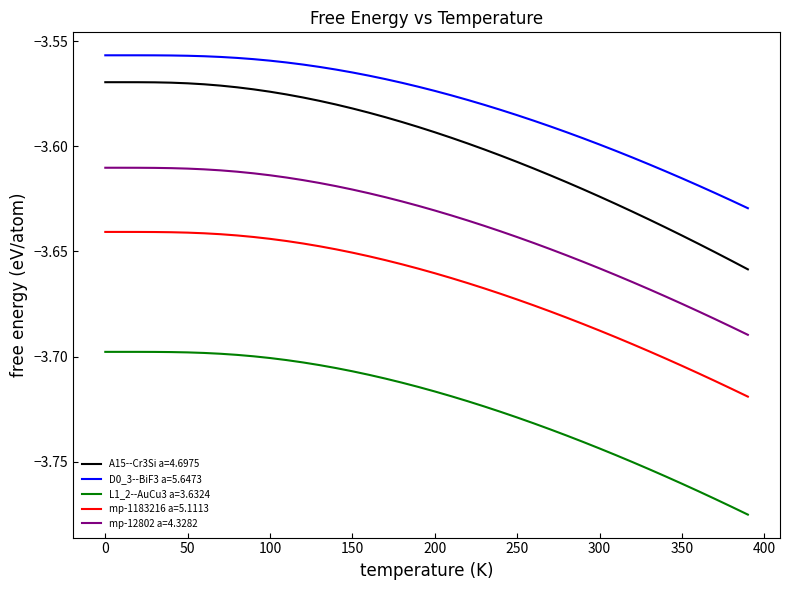

List the series in order of their peak value, highest first.

D0_3--BiF3 a=5.6473, A15--Cr3Si a=4.6975, mp-12802 a=4.3282, mp-1183216 a=5.1113, L1_2--AuCu3 a=3.6324